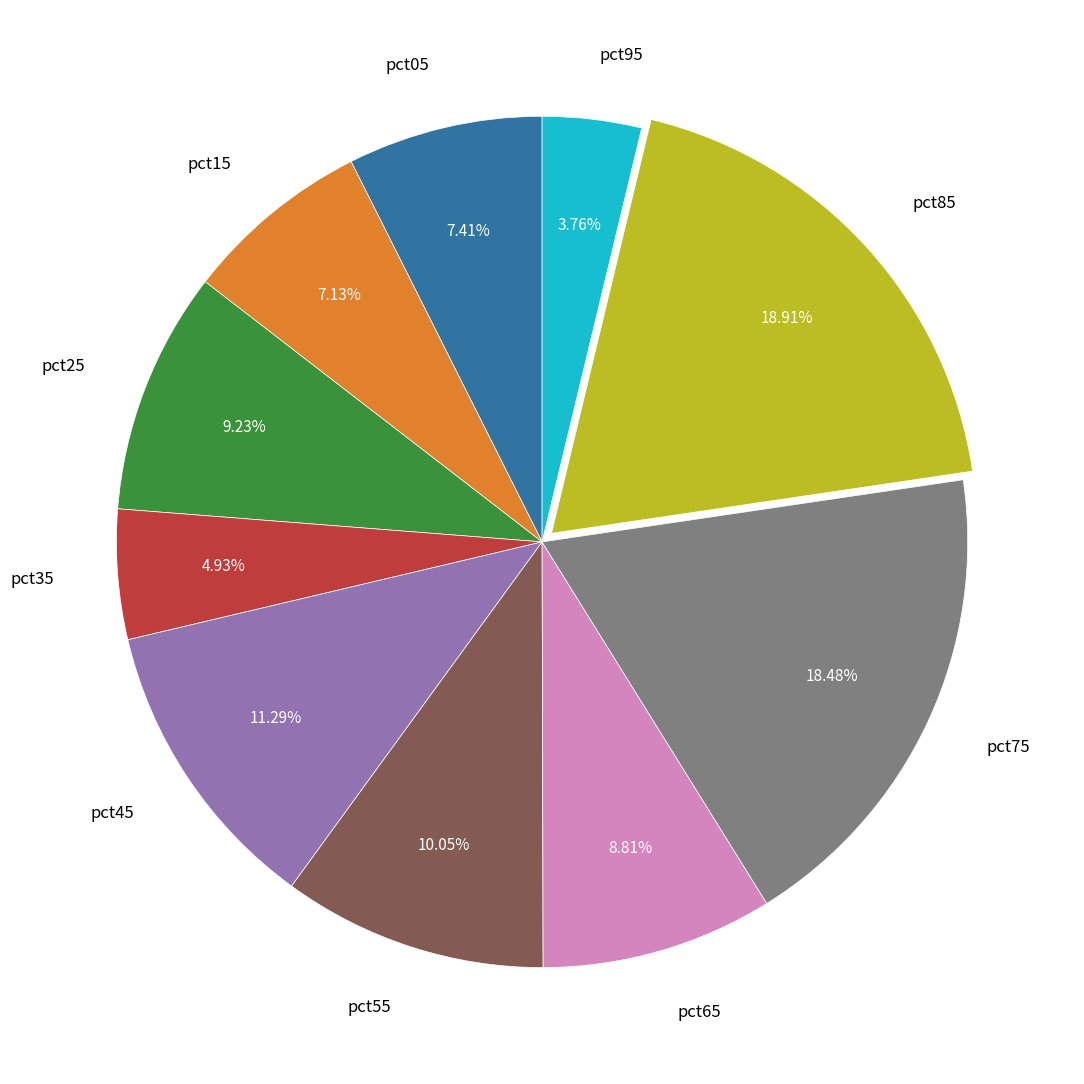

To the nearest percent, what is the difference between the largest and smallest slice percentages?

15%